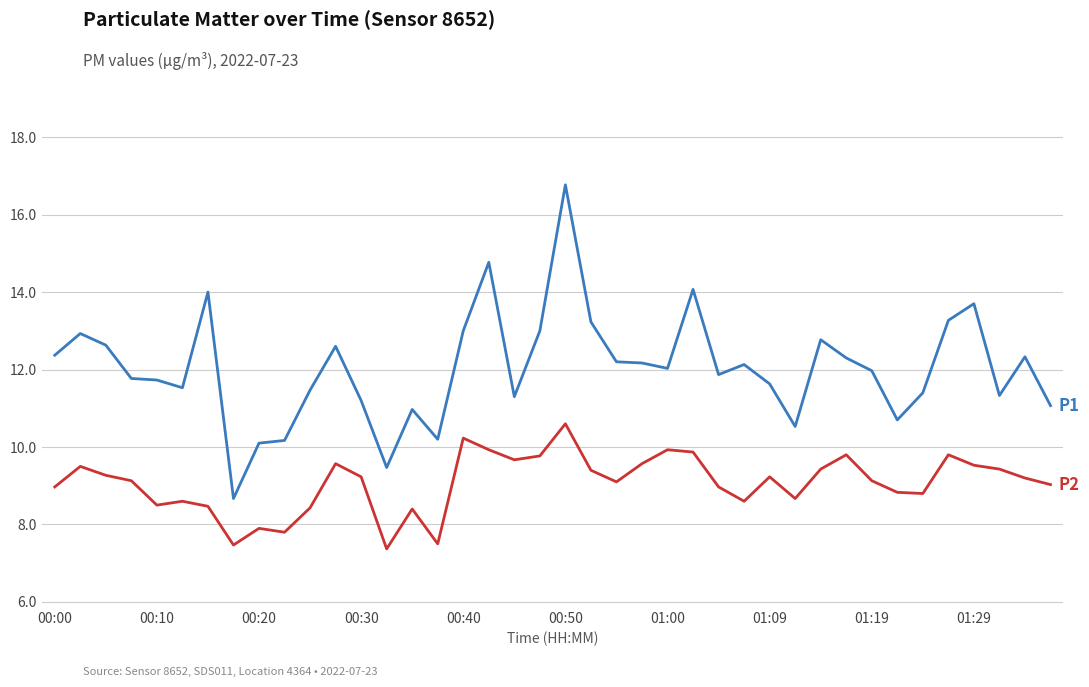

What is the maximum value shown in the chart?

16.8